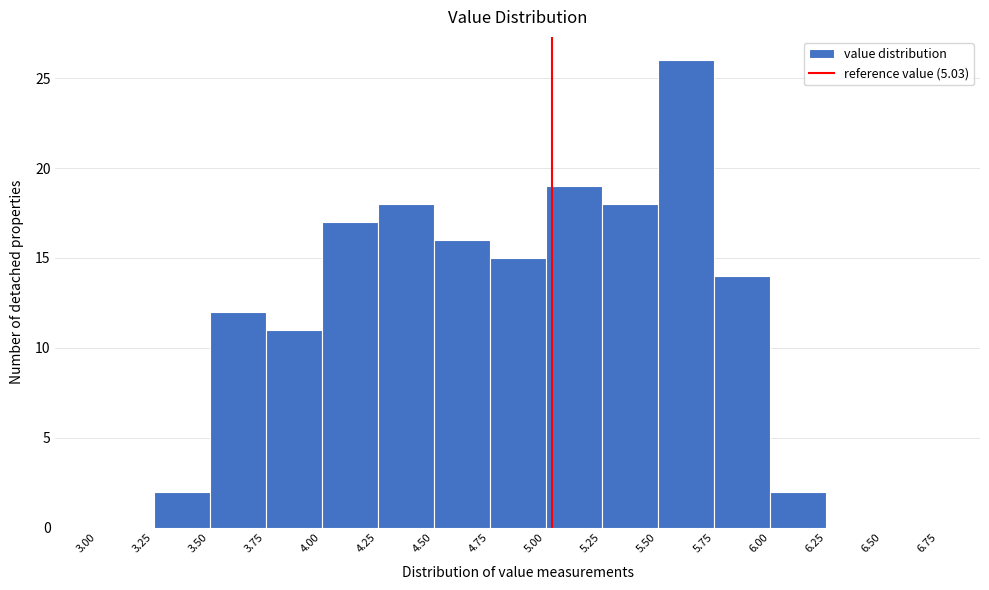

Reading left to right, transcribe this chart: for each bar, give the range it covers on the x-axis and its height. The values are not printed on the chart, so give them approximately, as read against the axis.

3.00 to 3.25: 0
3.25 to 3.50: 2
3.50 to 3.75: 12
3.75 to 4.00: 11
4.00 to 4.25: 17
4.25 to 4.50: 18
4.50 to 4.75: 16
4.75 to 5.00: 15
5.00 to 5.25: 19
5.25 to 5.50: 18
5.50 to 5.75: 26
5.75 to 6.00: 14
6.00 to 6.25: 2
6.25 to 6.50: 0
6.50 to 6.75: 0